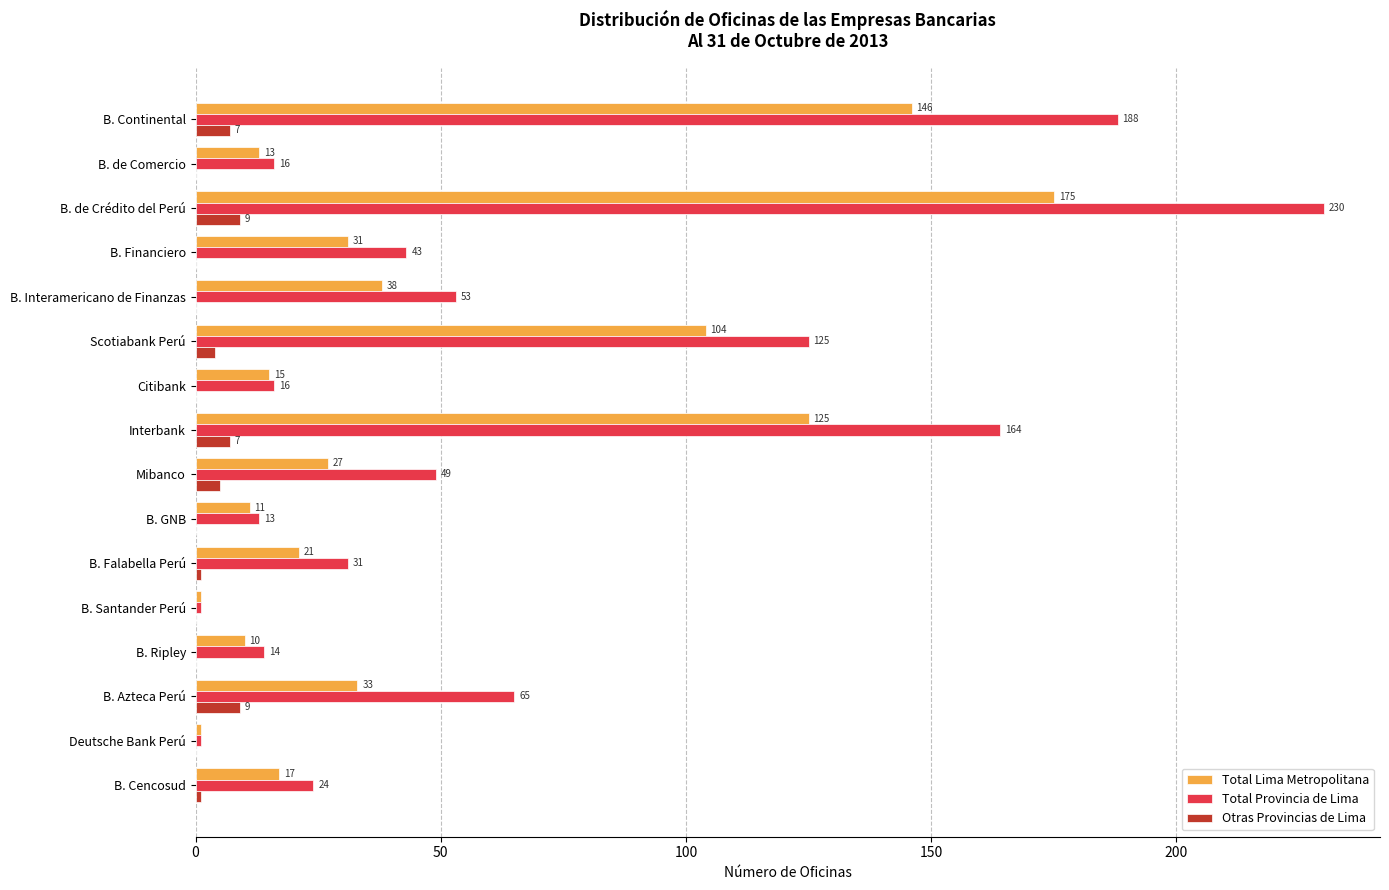

At which label is Otras Provincias de Lima closest to 4?

Scotiabank Perú